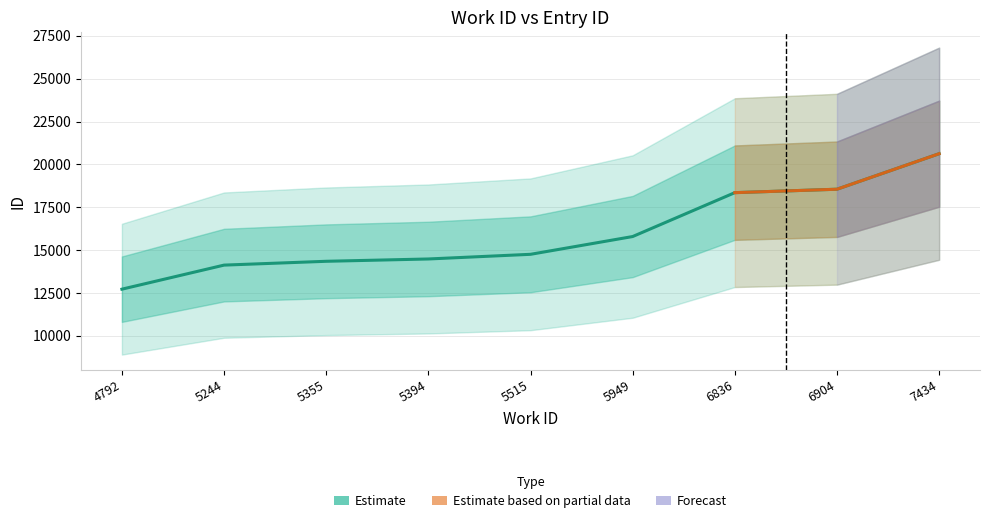

How many categories are shown in the chart?

9